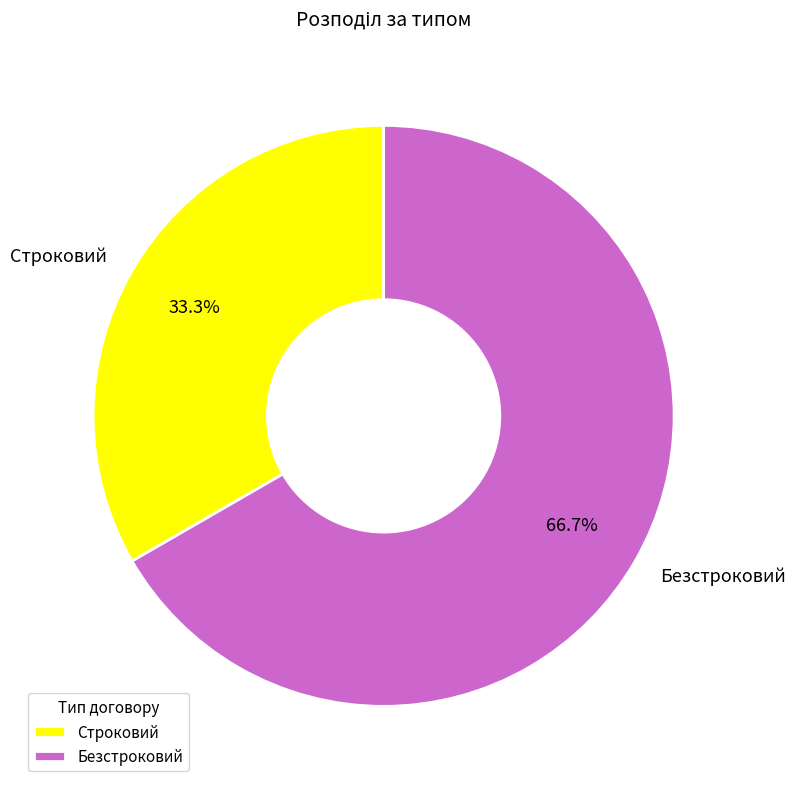

Is Безстроковий the majority of the pie?

Yes